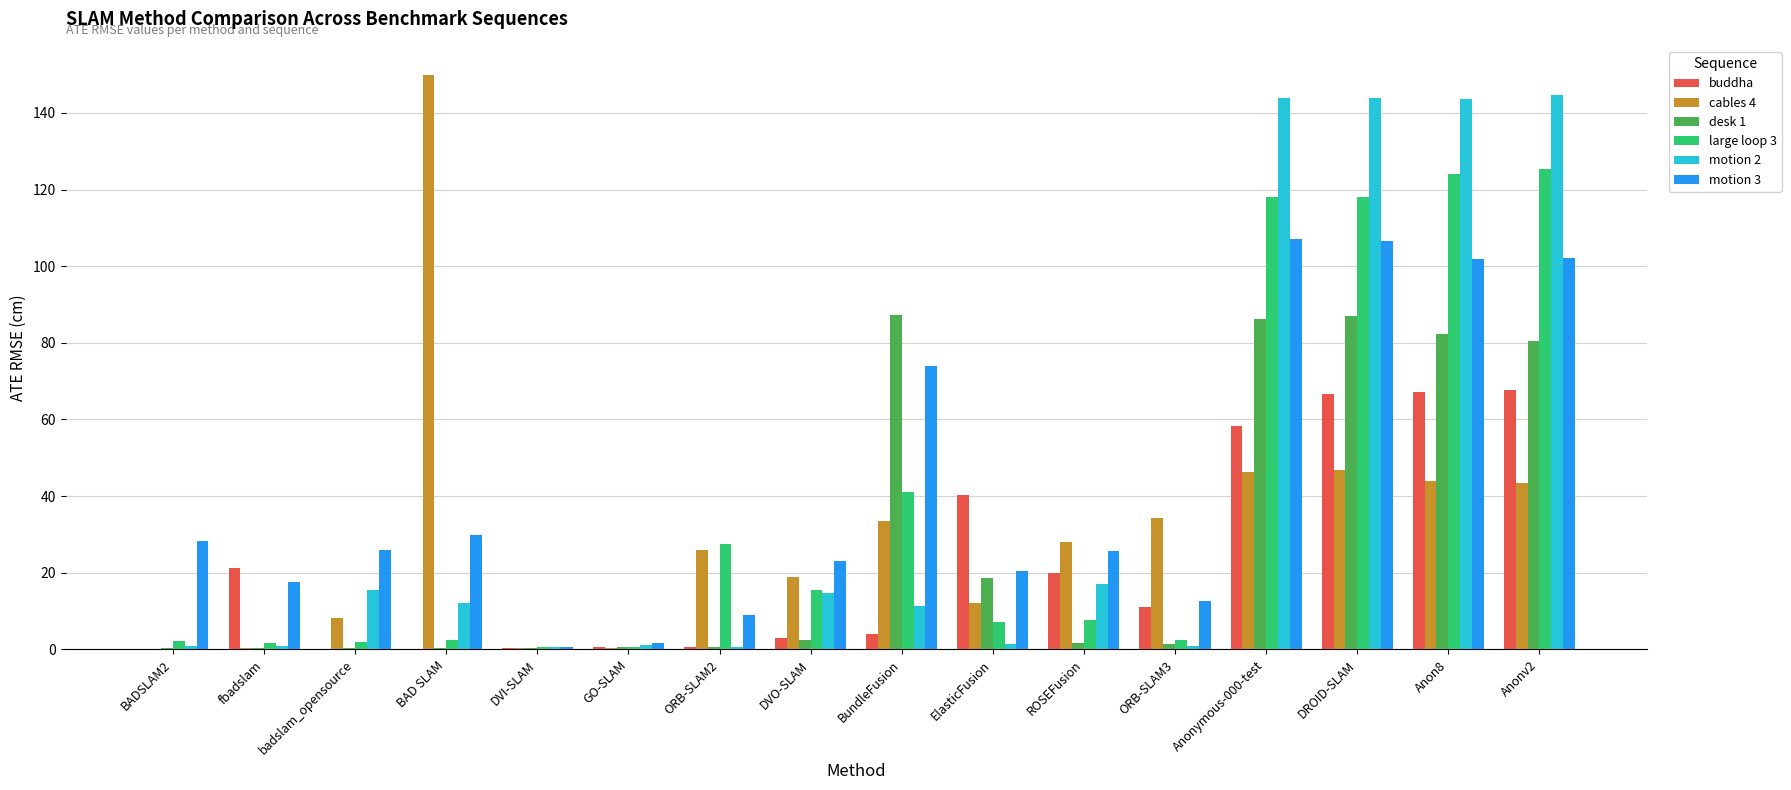

True or false: motion 2 has a value of 218.1 at DROID-SLAM.

False